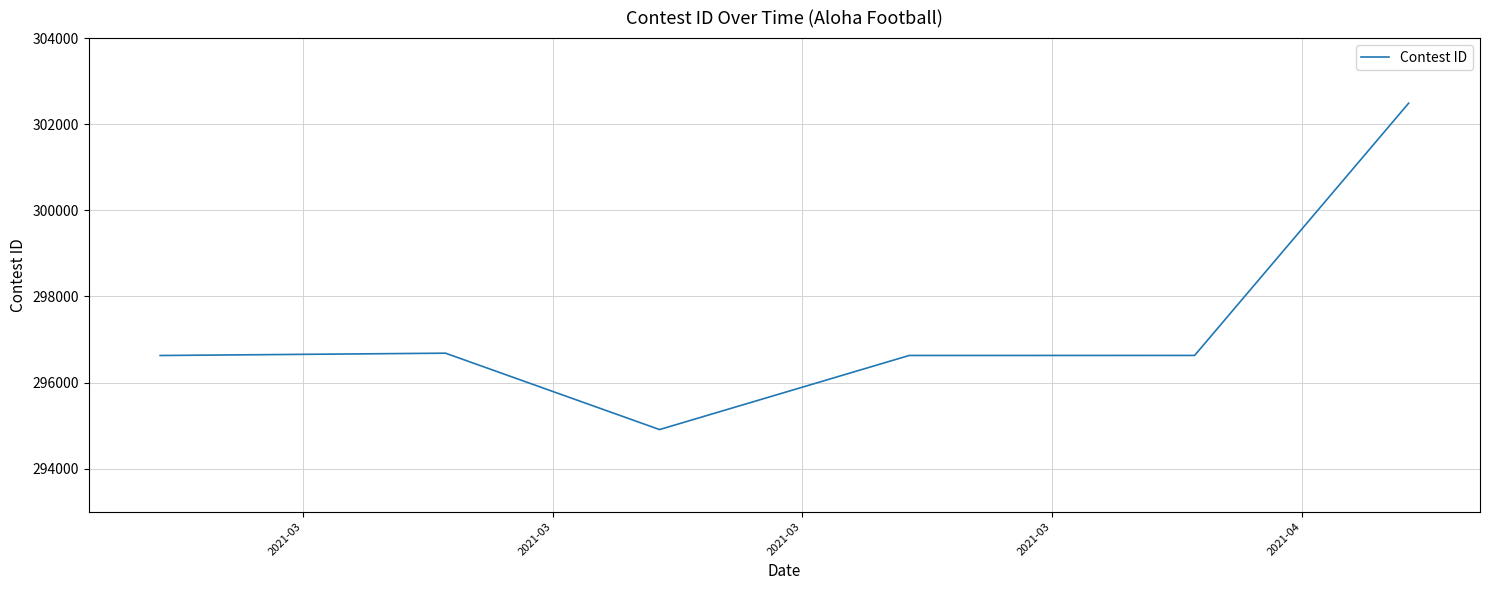

What is the difference between the second highest and minimum values?

1774